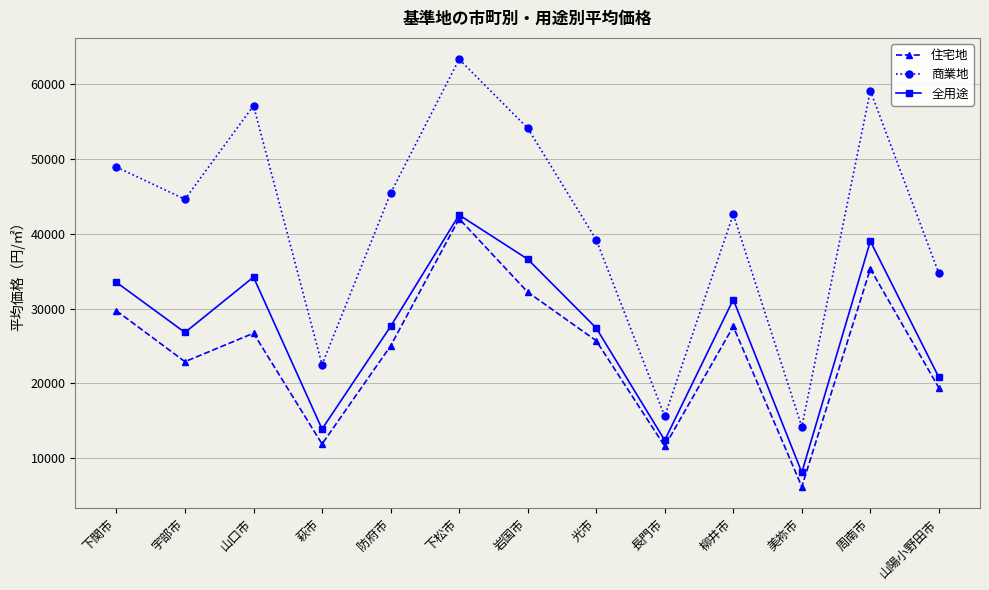

List the series in order of their overall mean, highest first.

商業地, 全用途, 住宅地